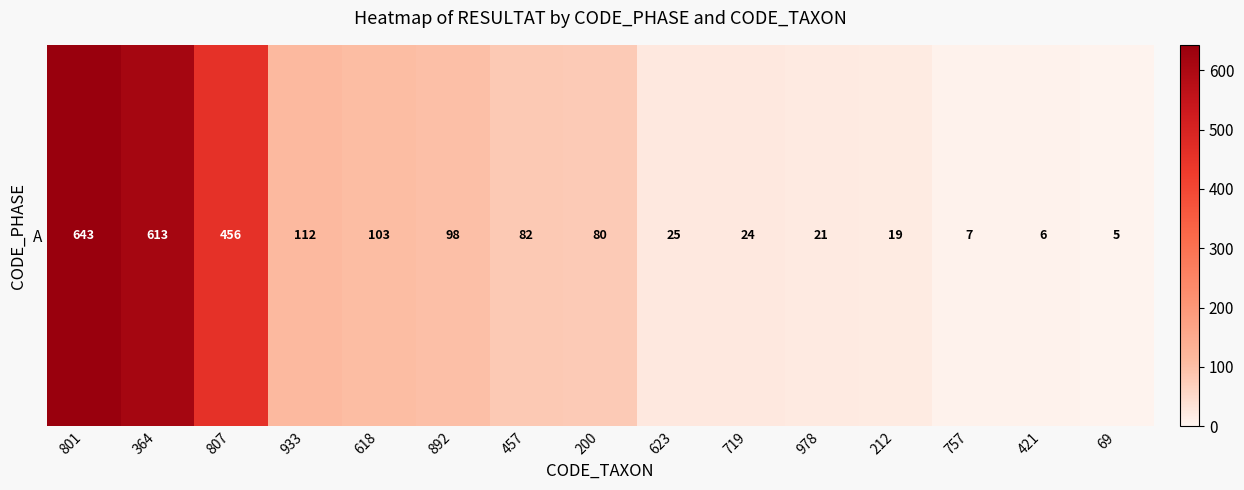

What is the sum of all values?

2294